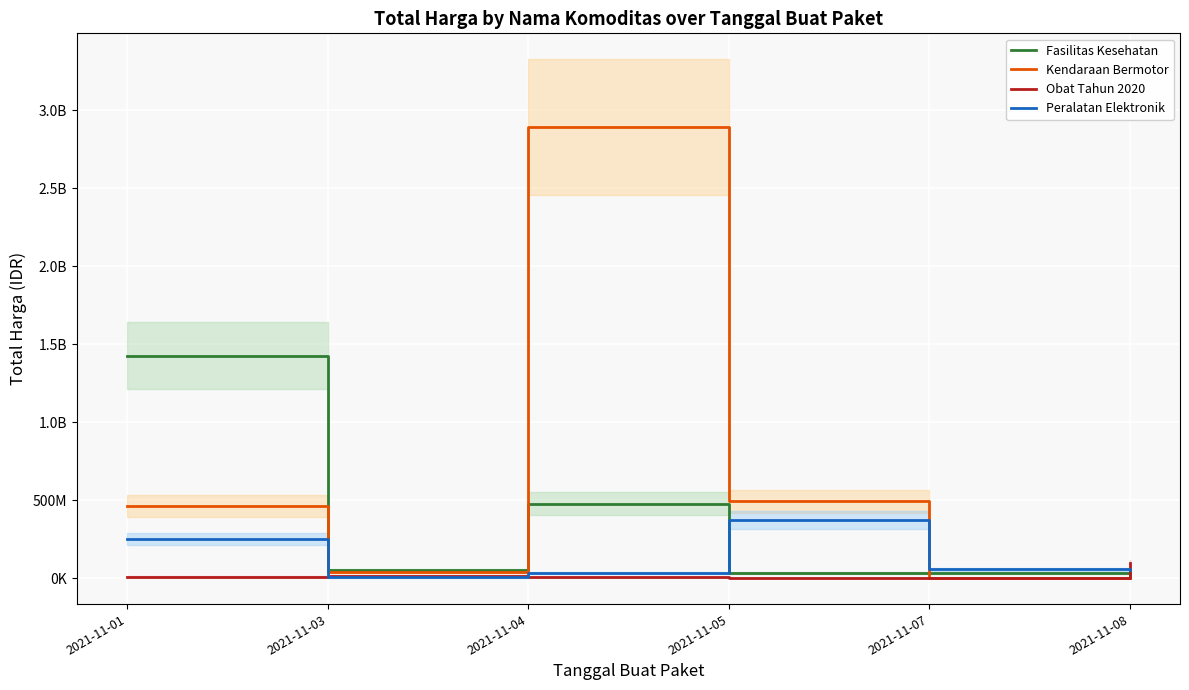

Is the value of Obat Tahun 2020 at 2021-11-07 greater than the value of Fasilitas Kesehatan at 2021-11-04?

No